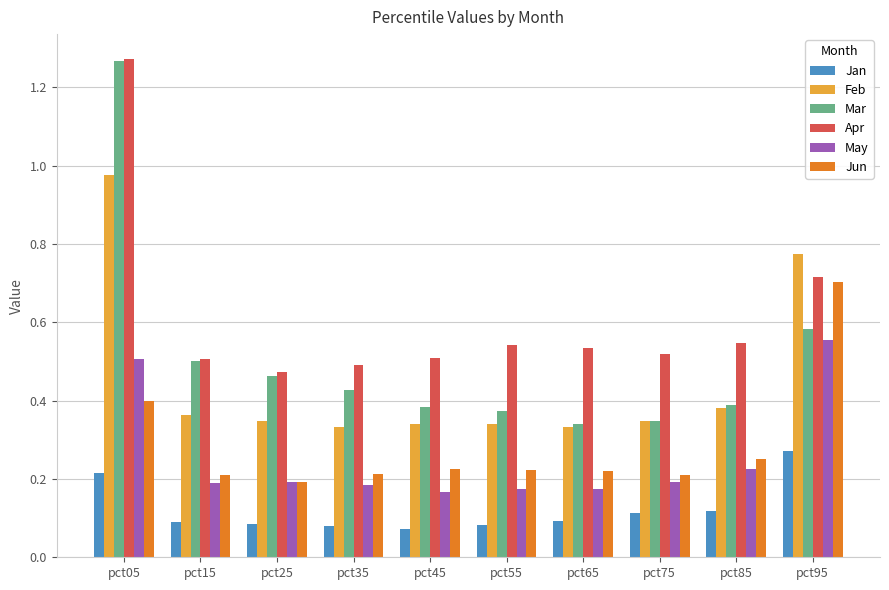

What is the total value across all series at pct65?

1.7